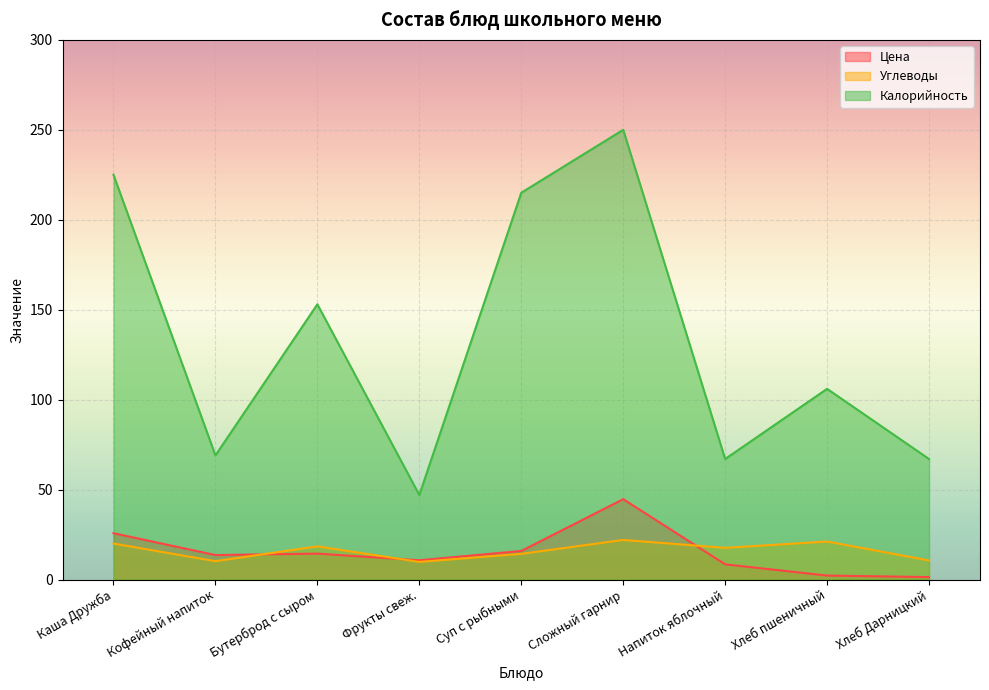

At how many categories does at least one series exceed 11?

9